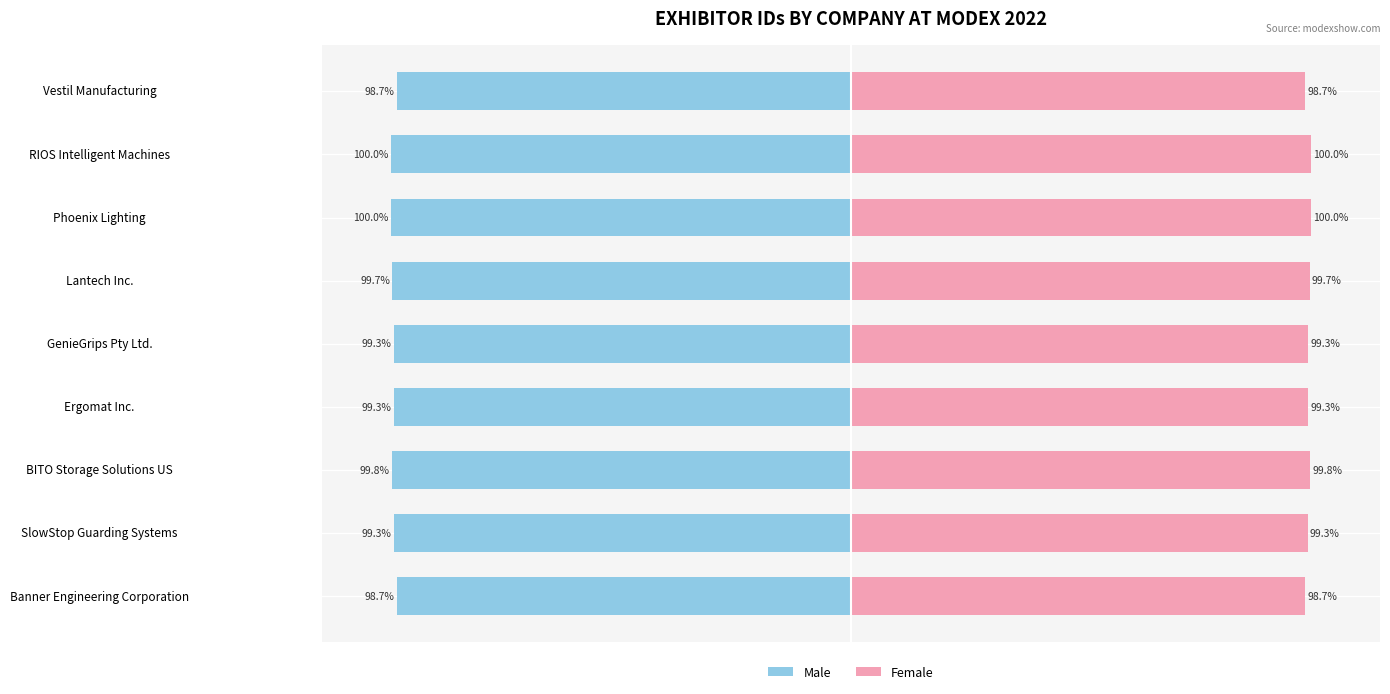

Reading left to right, list all the values displayed in this chart.

Male: -98.7	-99.3	-99.8	-99.3	-99.3	-99.7	-100.0	-100.0	-98.7
Female: 98.7	99.3	99.8	99.3	99.3	99.7	100.0	100.0	98.7